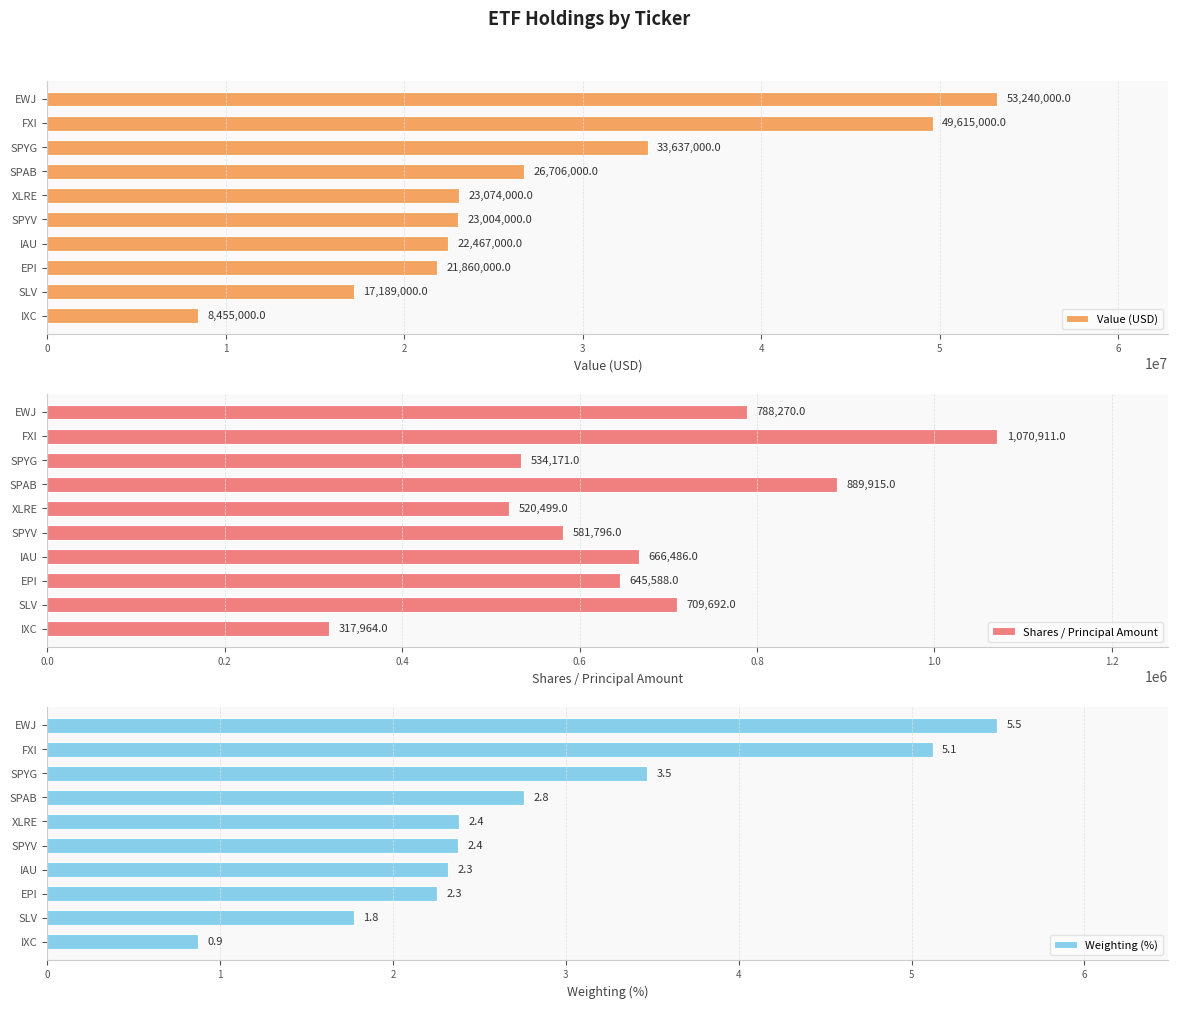

What is the difference between the Value (USD) values at FXI and SPYG?

15978000